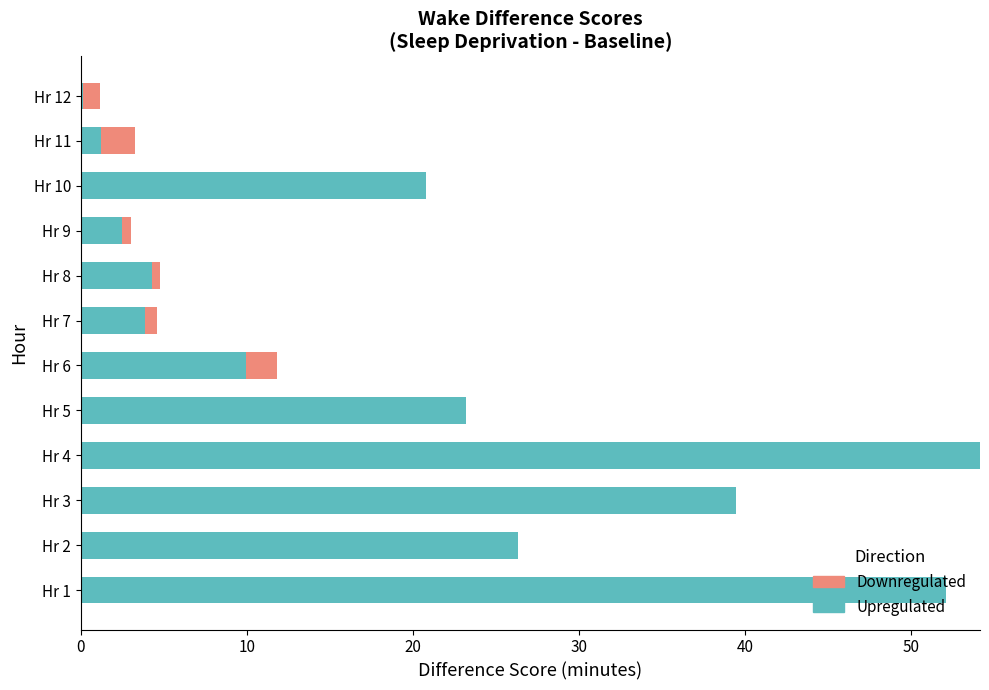

What is the total value across all series at Hr 1?

52.1